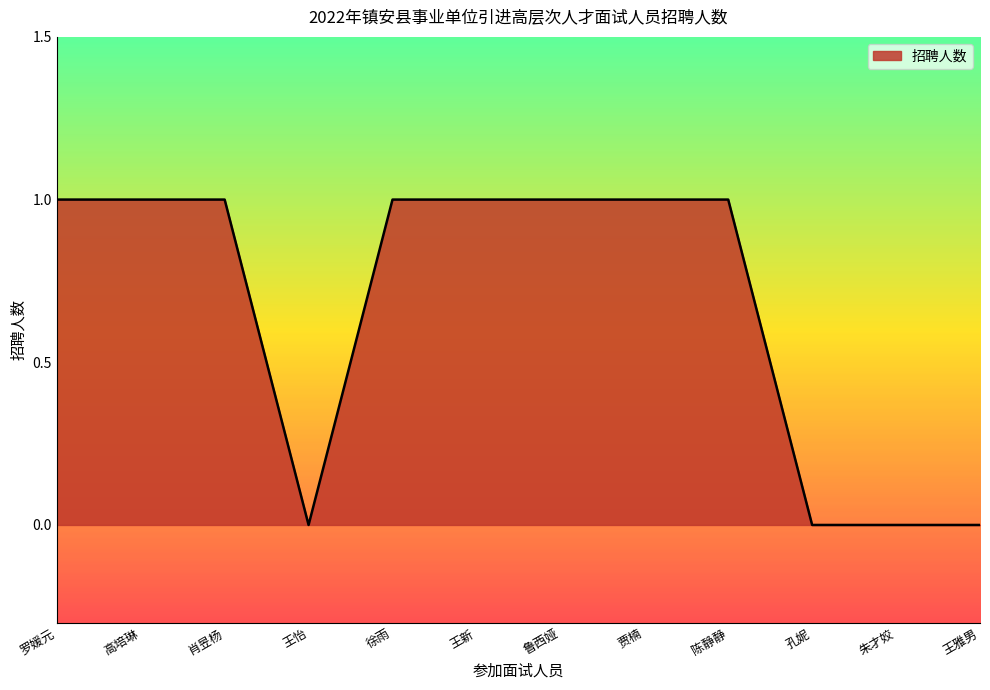

What is the difference between the second highest and second lowest values?

1